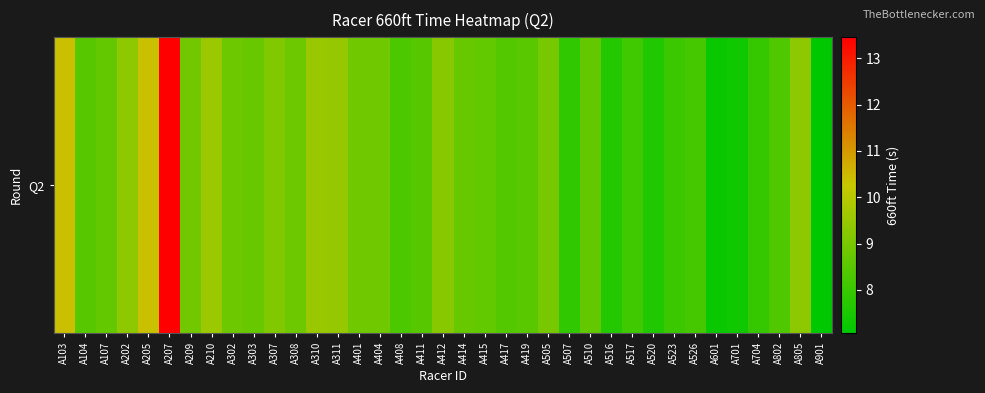

List the labels in order of value, smallest first.

A901, A601, A701, A520, A516, A507, A704, A523, A517, A526, A408, A802, A417, A104, A411, A419, A415, A510, A107, A414, A303, A308, A302, A404, A401, A209, A505, A307, A412, A202, A805, A311, A310, A210, A205, A103, A207